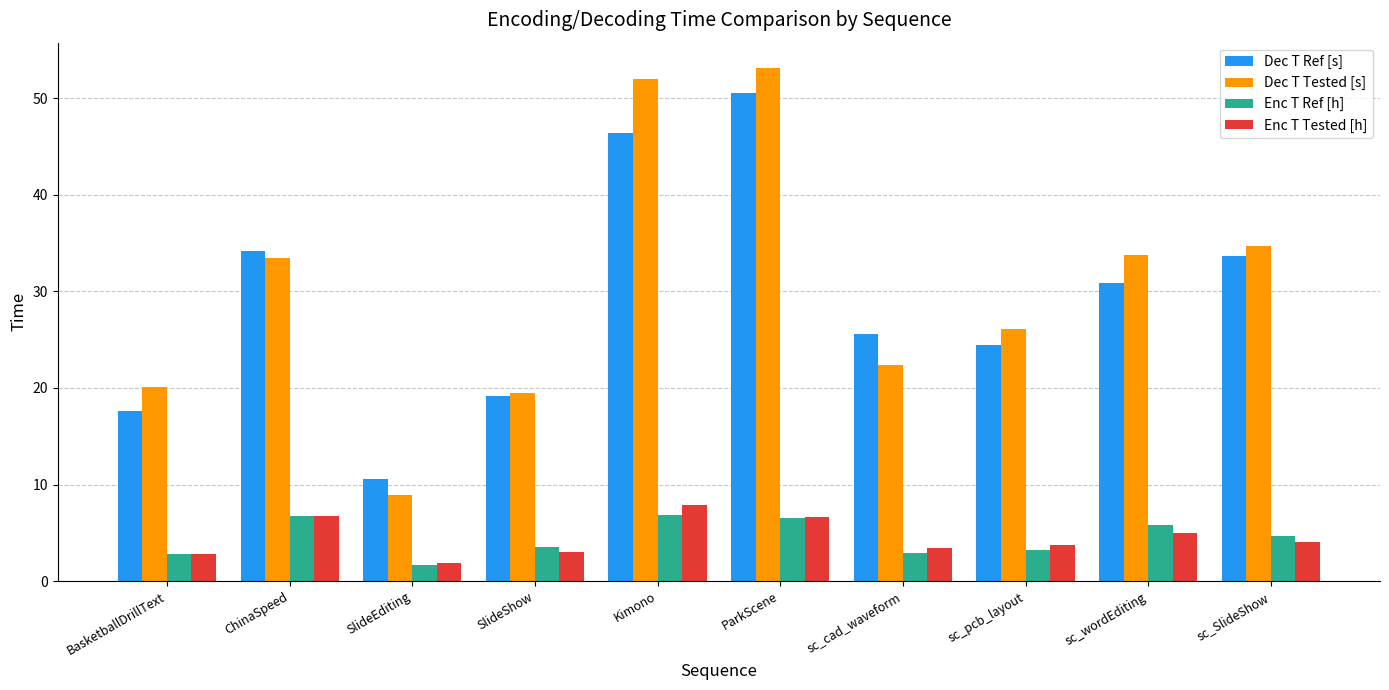

The value of Enc T Ref [h] at ChinaSpeed is 11.5. True or false?

False